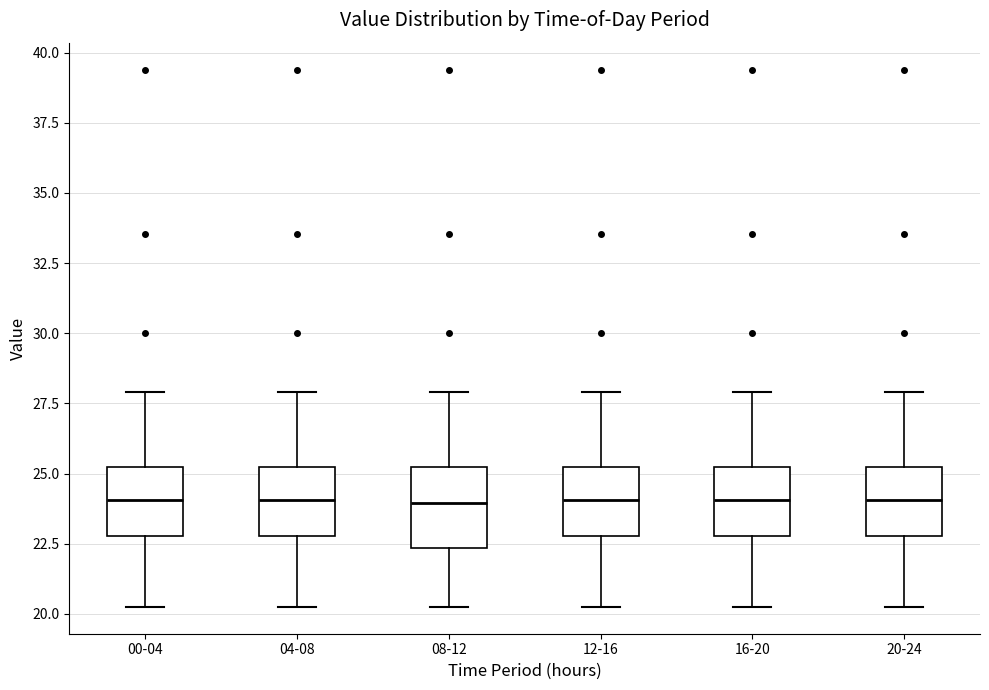

Reading left to right, read every box against the y-axis: the position of its median line, the range the box covers, and the ends of its whiskers. The values are not printed on the chart, so give them approximately, as read against the axis.

00-04: median 24.0, box 23.0 to 25.0, whiskers 20.5 to 28.0
04-08: median 24.0, box 23.0 to 25.0, whiskers 20.5 to 28.0
08-12: median 24.0, box 22.5 to 25.0, whiskers 20.5 to 28.0
12-16: median 24.0, box 23.0 to 25.0, whiskers 20.5 to 28.0
16-20: median 24.0, box 23.0 to 25.0, whiskers 20.5 to 28.0
20-24: median 24.0, box 23.0 to 25.0, whiskers 20.5 to 28.0